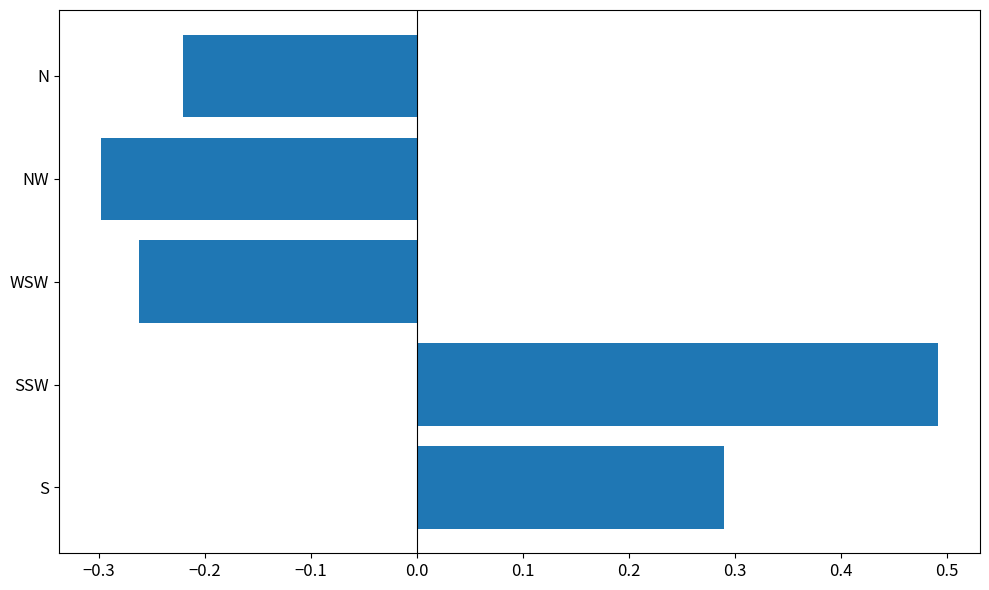

Which label corresponds to the largest value in the chart?

SSW